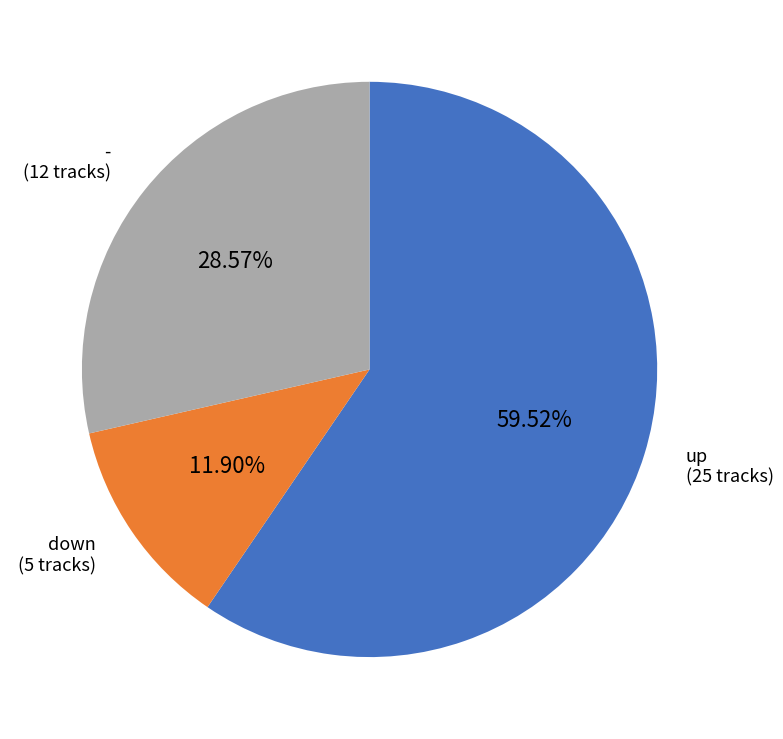

What is the total percentage of up and down?

71.4%